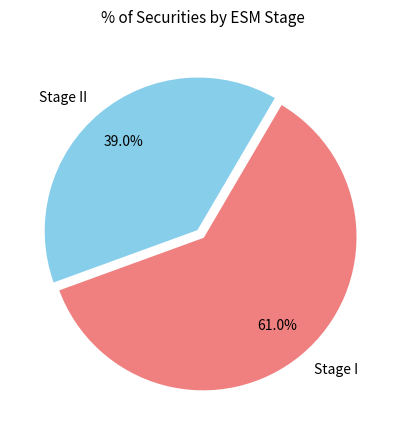

What percentage is the Stage II slice, to the nearest percent?

39%